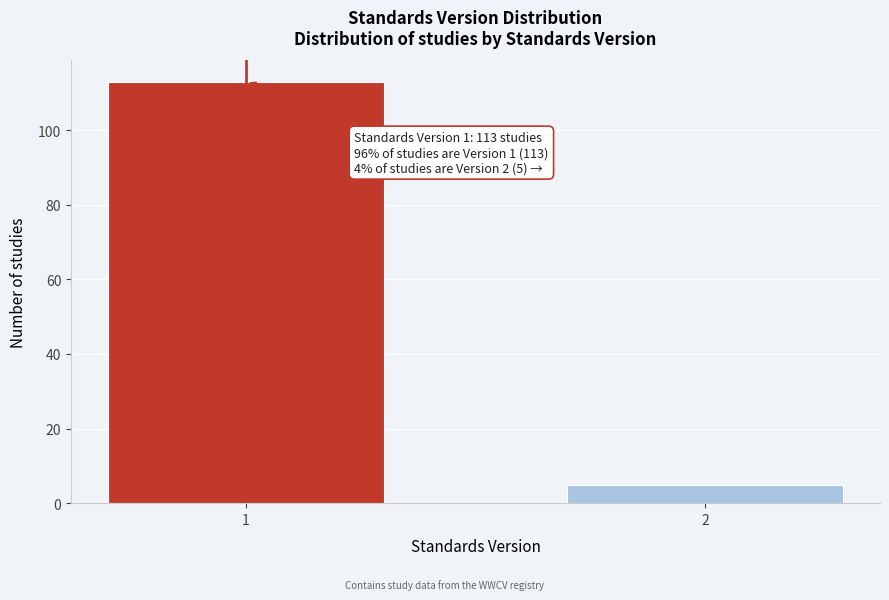

Reading left to right, transcribe all the data shown in this chart.

113	5